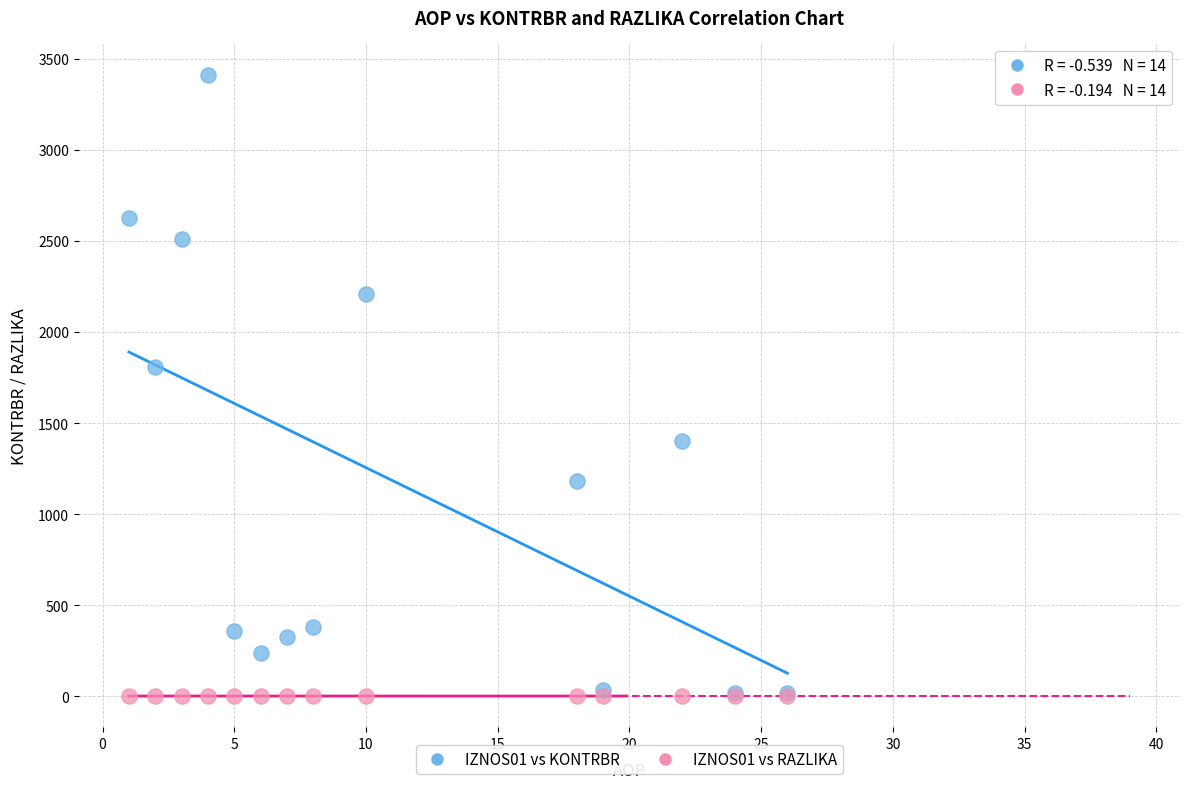

Across all series, what Y value is closest to 1707?

1806.9